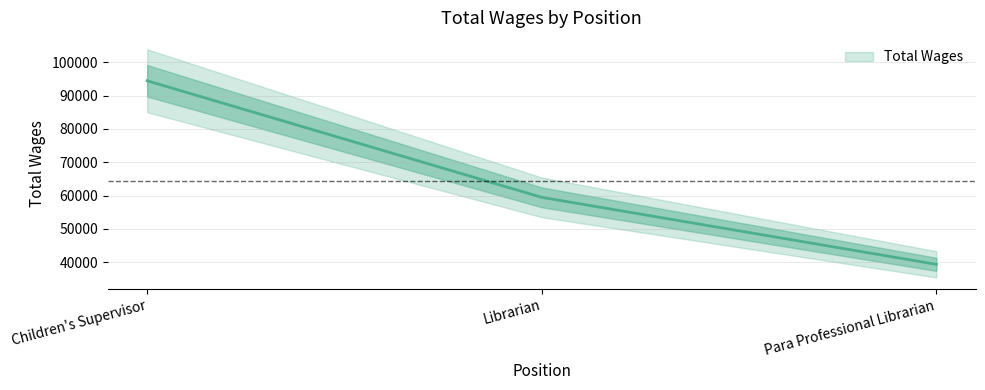

What position from the right is Para Professional Librarian?

1